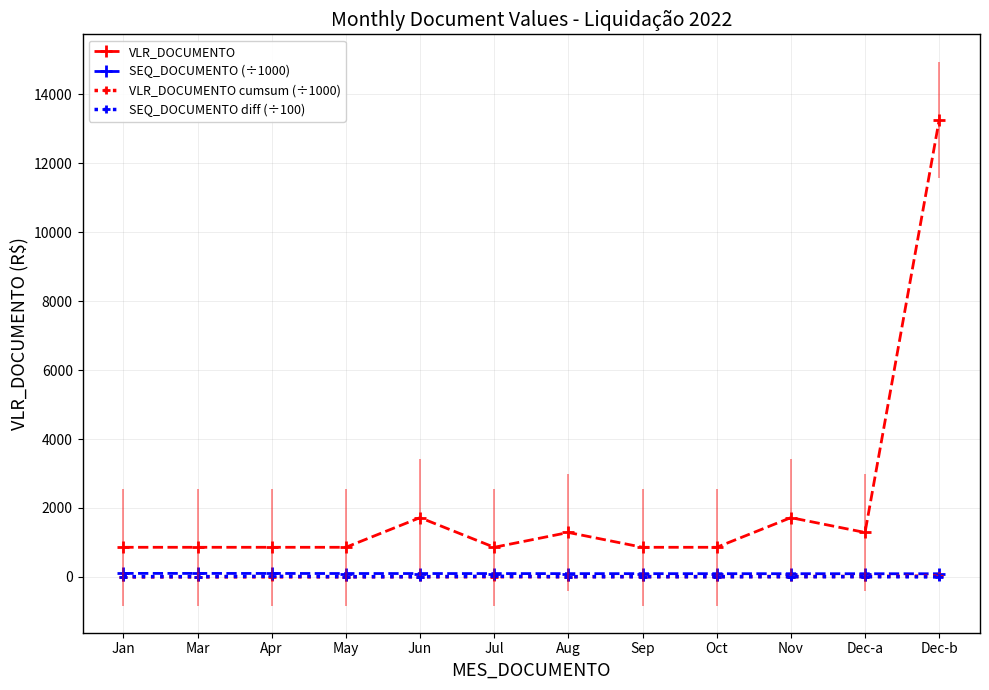

Which series has the largest range (max minus min)?

VLR_DOCUMENTO